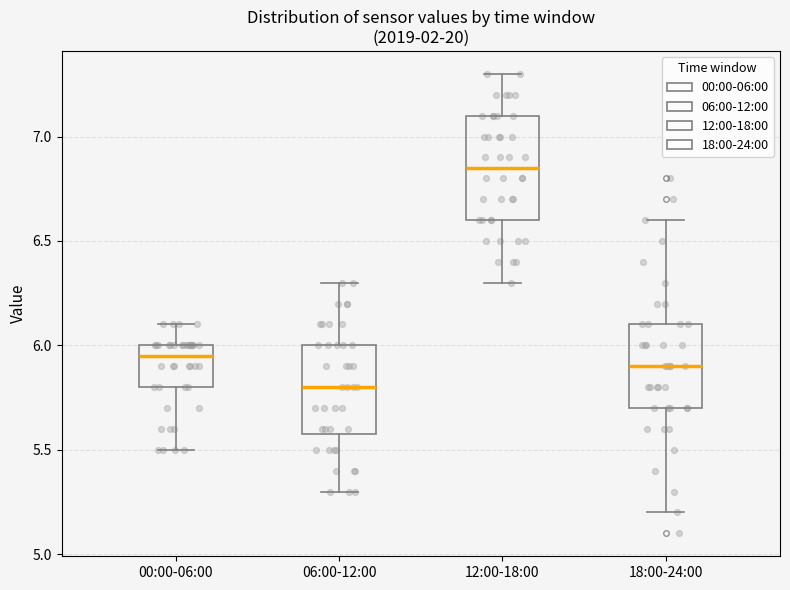

Which box has the highest median line?

12:00-18:00